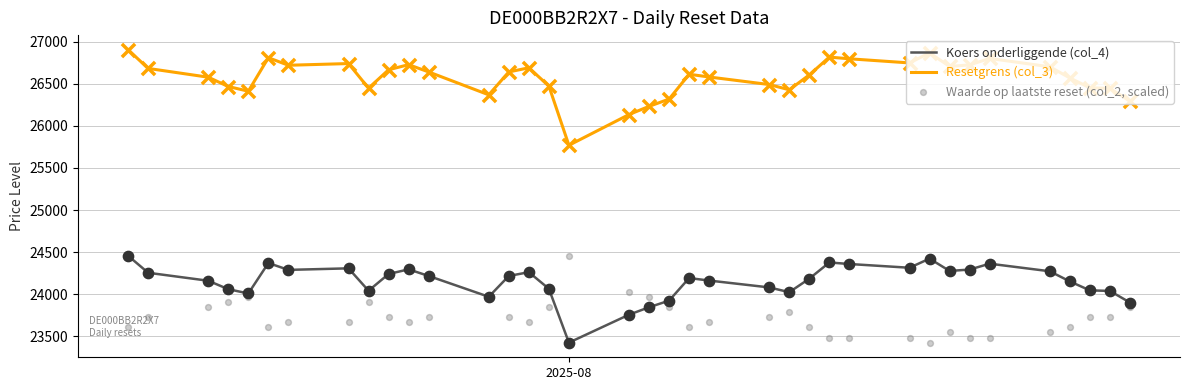

True or false: Resetgrens (col_3) and Koers onderliggende (col_4) cross at least once.

False